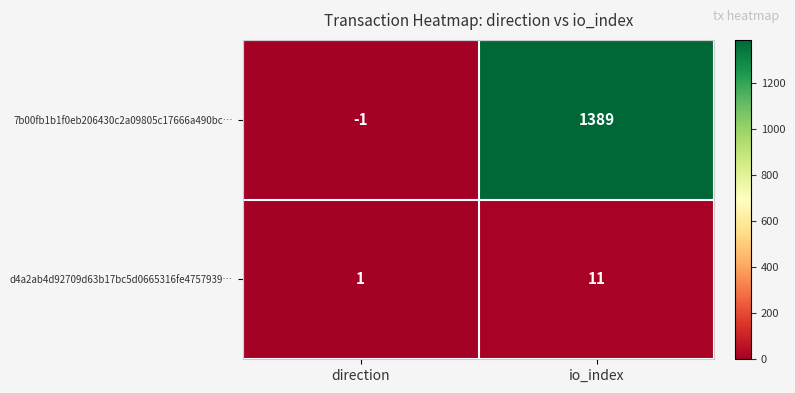

Which series has the widest spread of values?

7b00fb1b1f0eb206430c2a09805c17666a490bc…